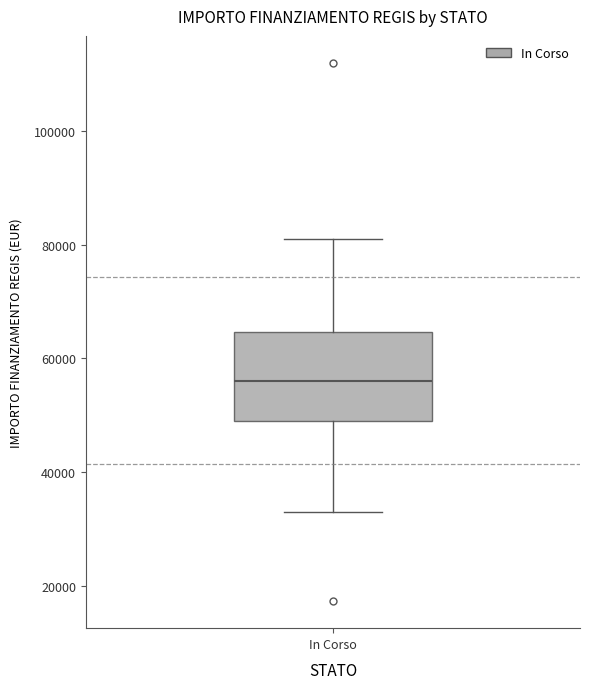

Where does the lower whisker of the box for In Corso end on the y-axis? The values are not printed on the chart, so give them approximately, as read against the axis.

32000